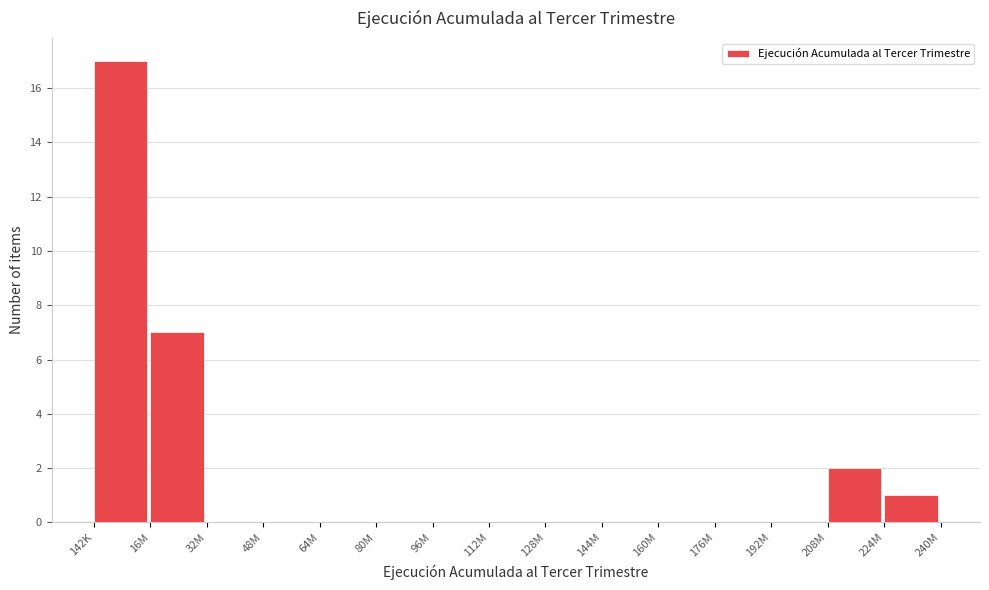

Reading left to right, transcribe all the data shown in this chart.

142K=17	16M=7	32M=0	48M=0	64M=0	80M=0	96M=0	112M=0	128M=0	144M=0	160M=0	176M=0	192M=0	208M=2	224M=1